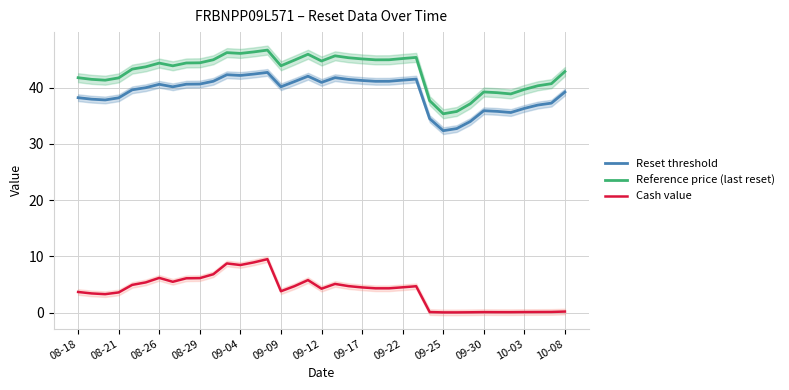

Rank the series by their maximum value, from highest to lowest.

Reference price (last reset), Reset threshold, Cash value